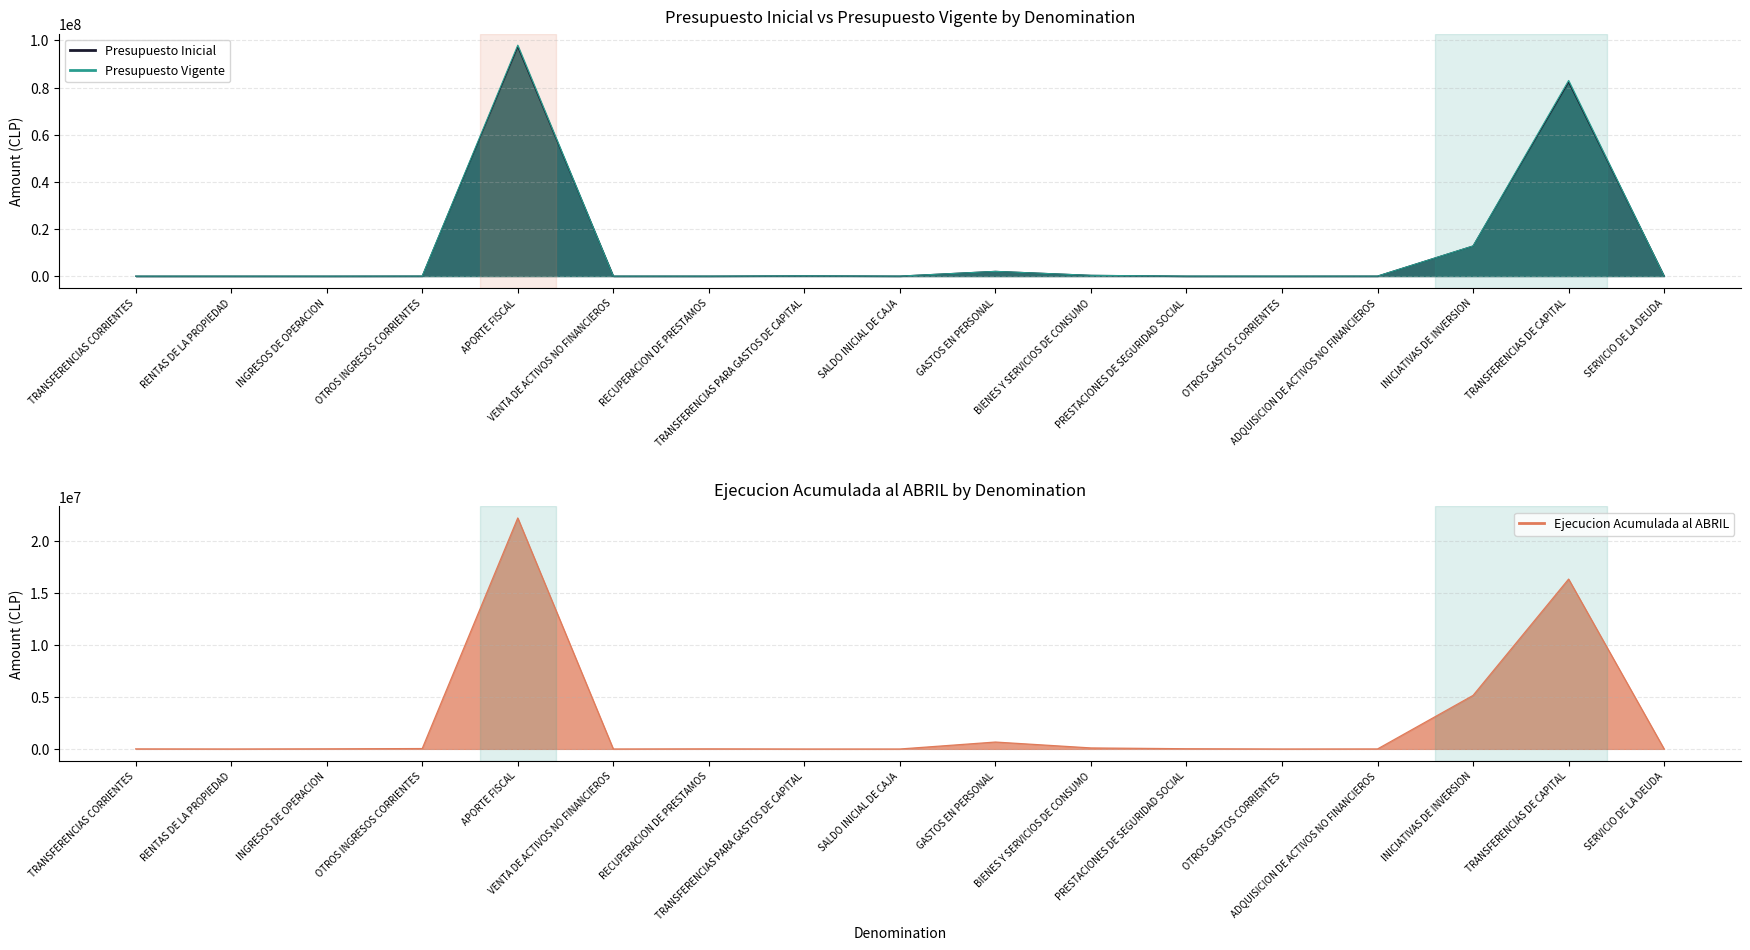

In Ejecucion Acumulada al ABRIL, how many points are higher than both neighbors (excluding endpoints)?

4